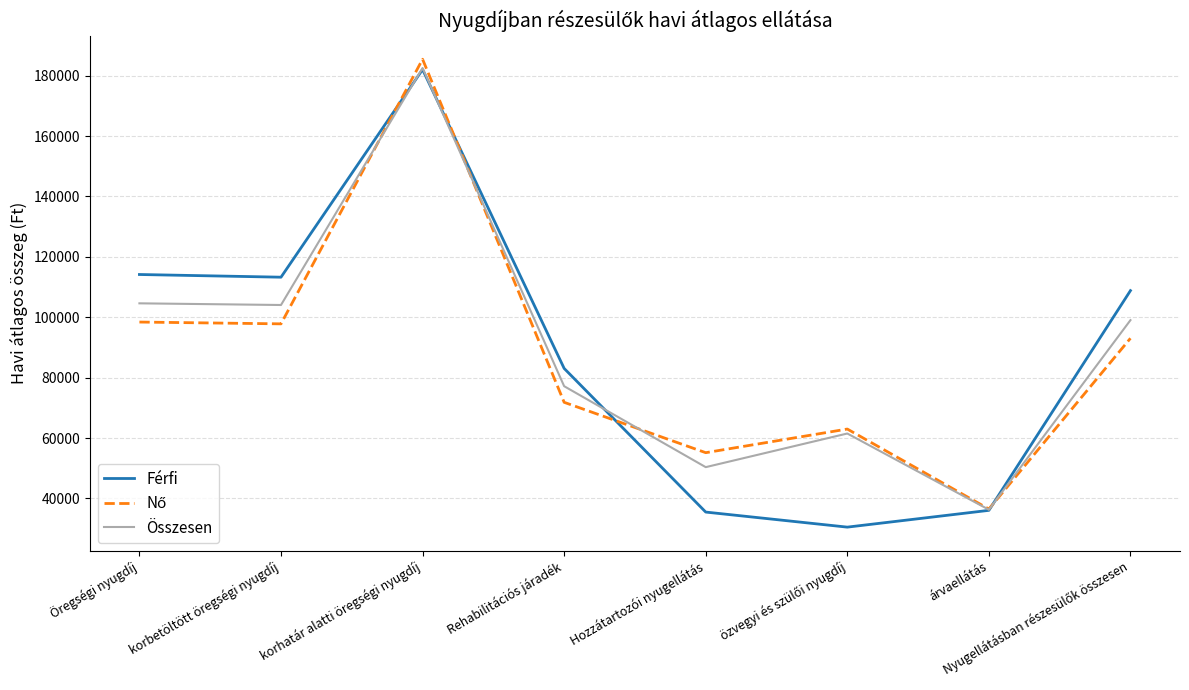

What is the maximum value shown in the chart?

185459